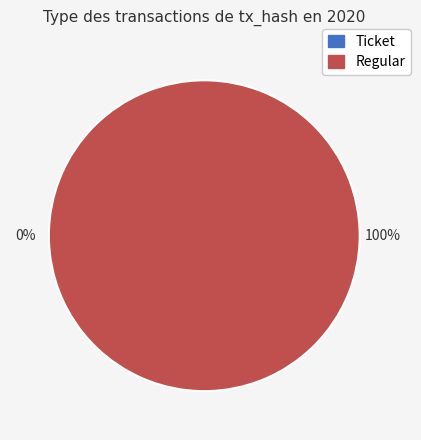

How many slices are in this pie chart?

2